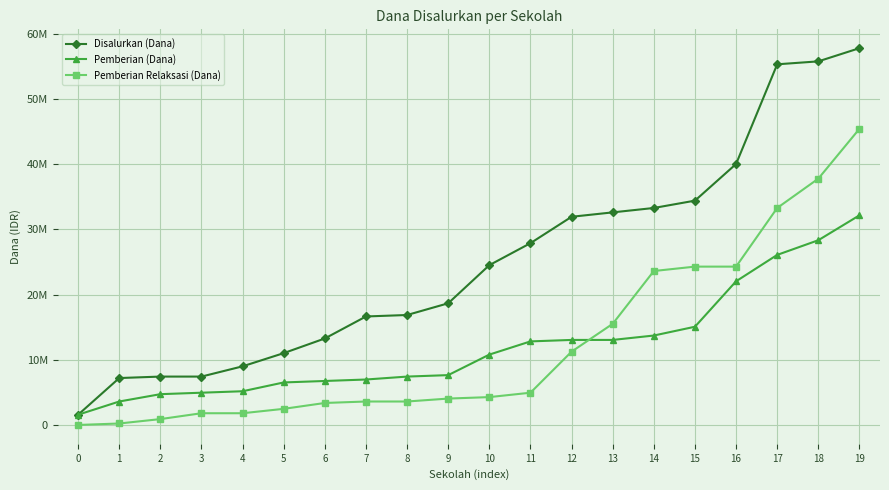

Is this an area chart (filled region under the line)?

No